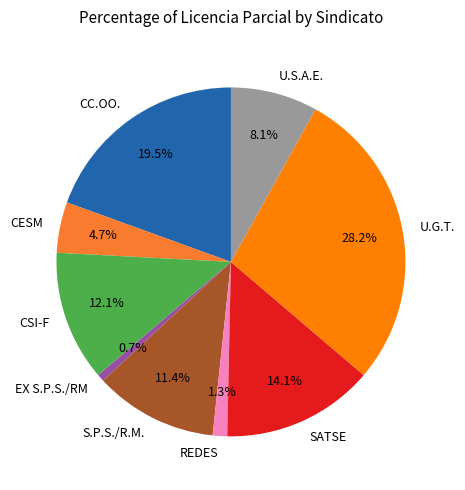

True or false: EX S.P.S./RM accounts for 13% of the total.

False